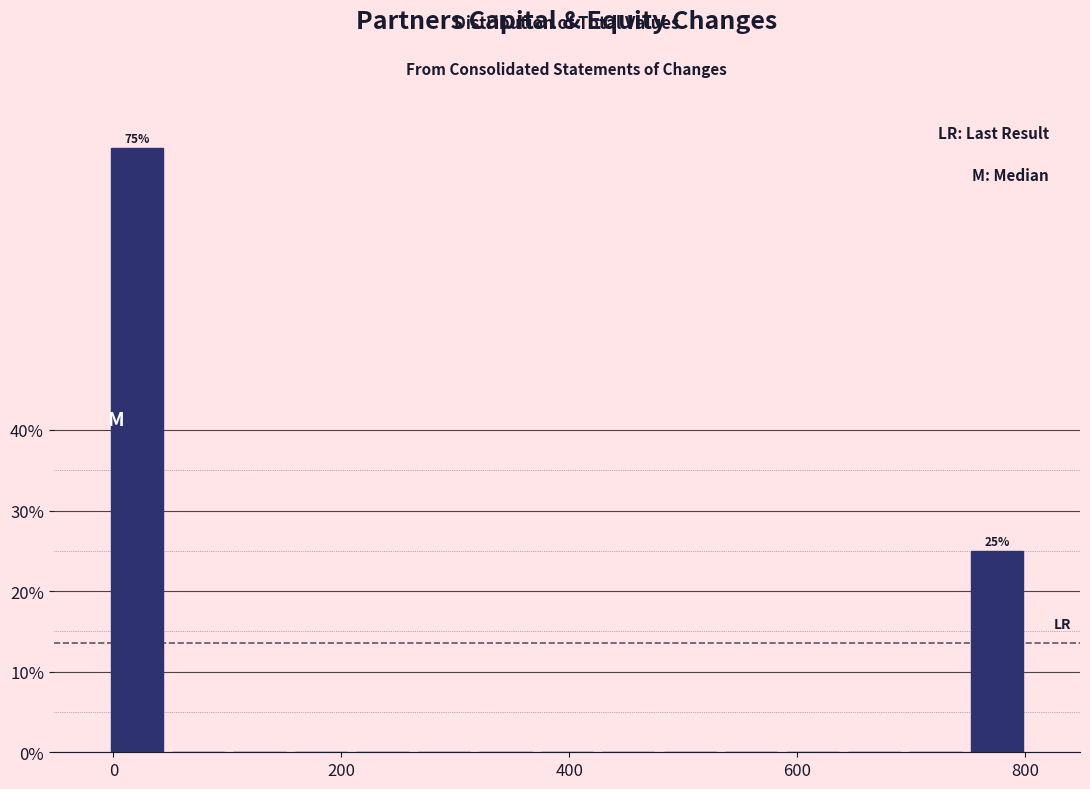

Around what value on the x-axis is the tallest bar? Give the approximate position of its centre, as read against the axis.

20